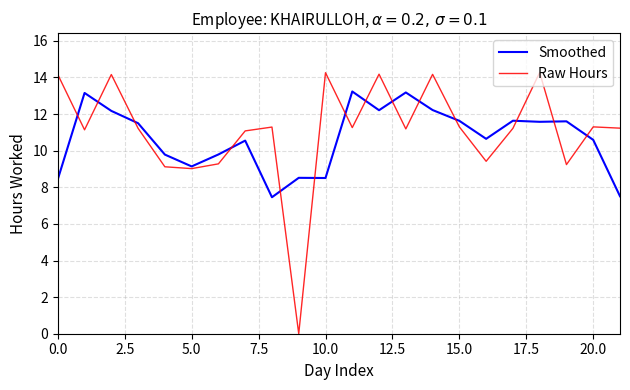

Which series has the widest spread of values?

Raw Hours